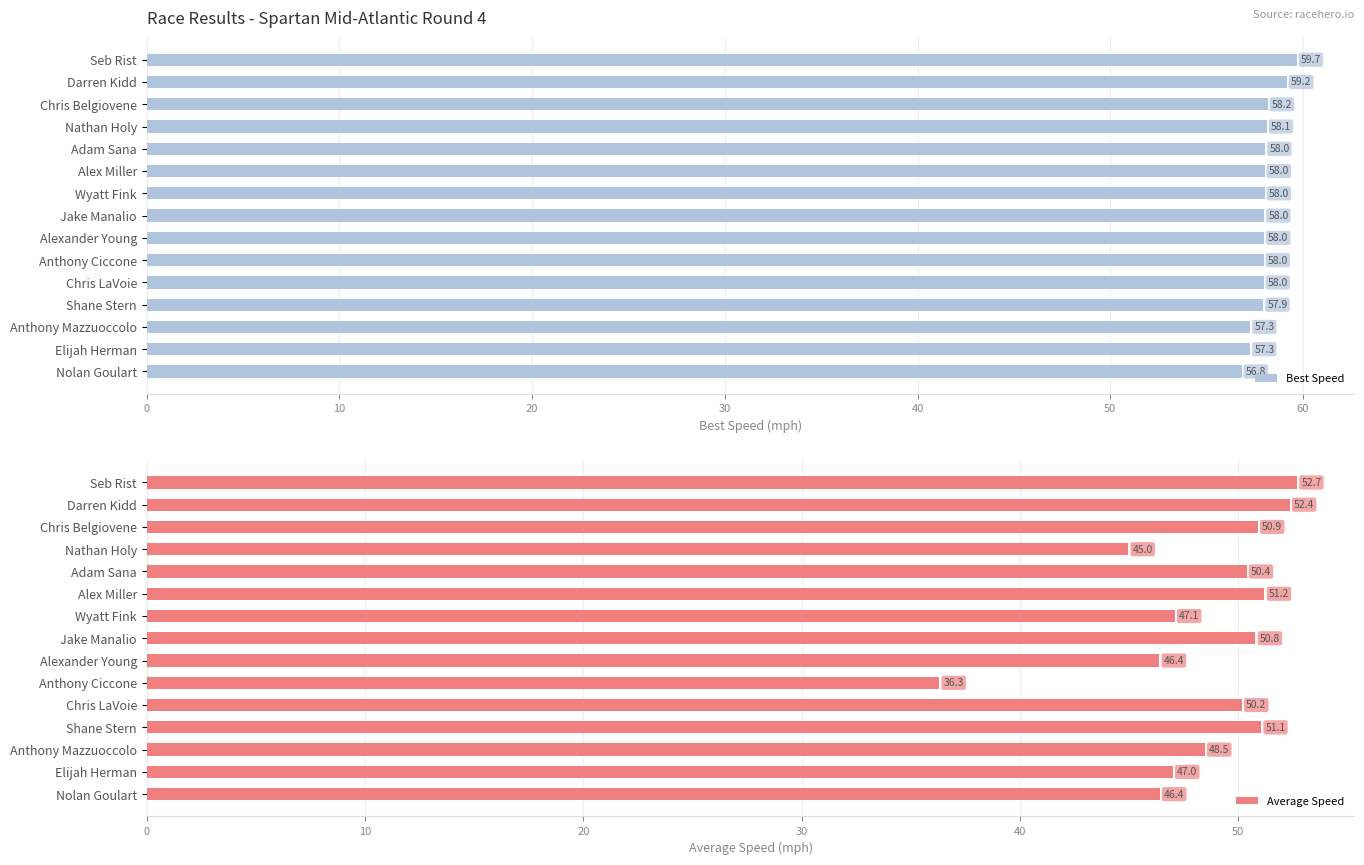

Is it true that Average Speed equals 51.1 at 11?

True